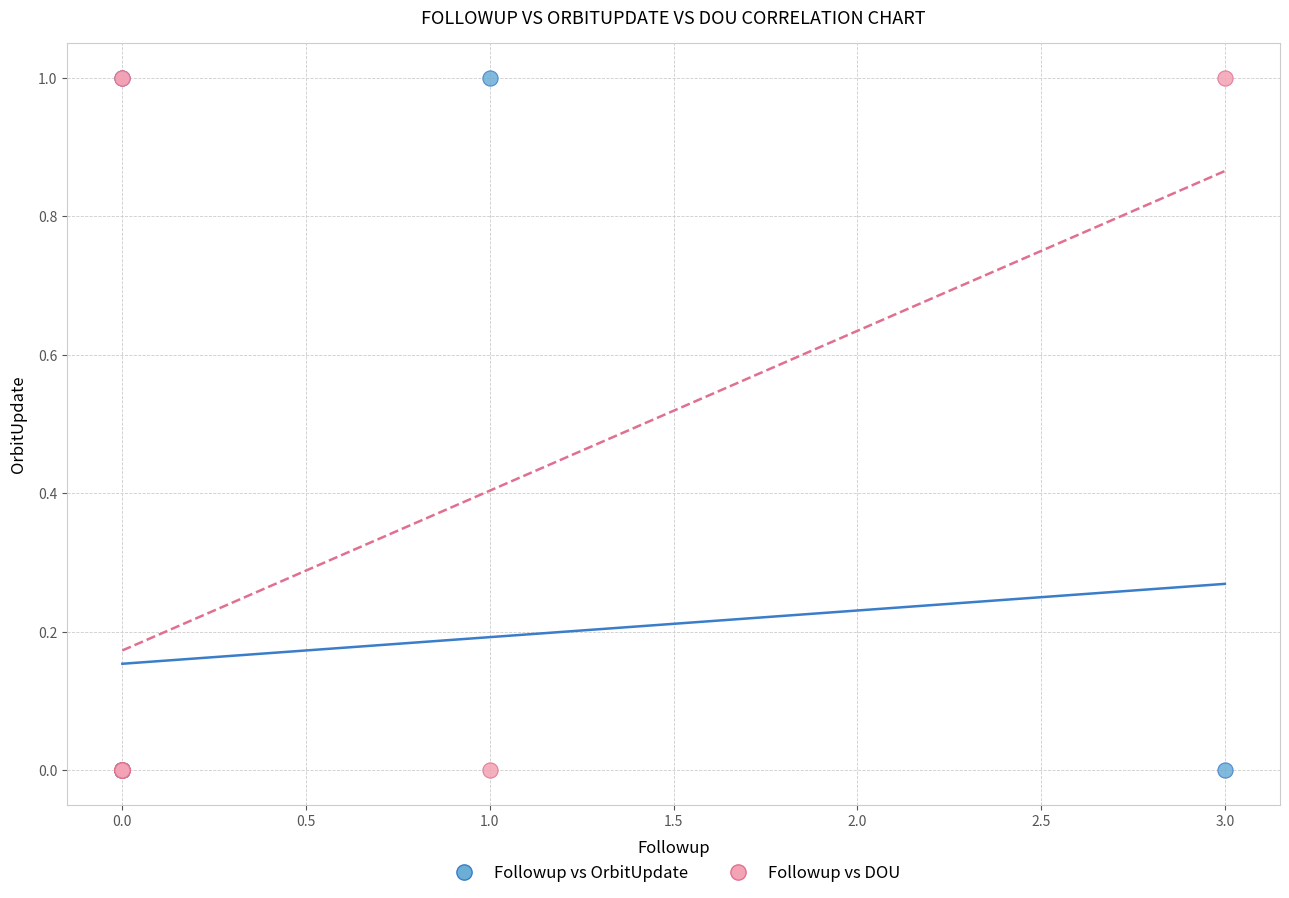

What are all the series names shown in the legend?

Followup vs OrbitUpdate, Followup vs DOU